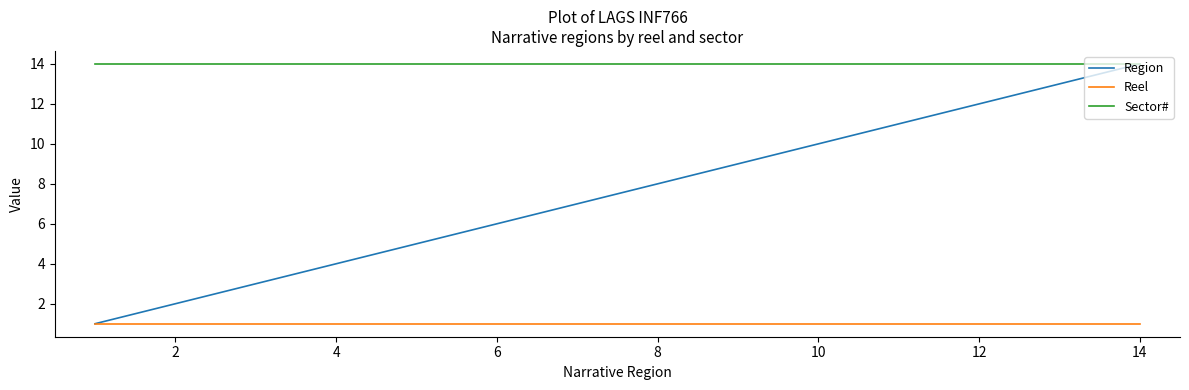

What is the sum of all Reel values?

14